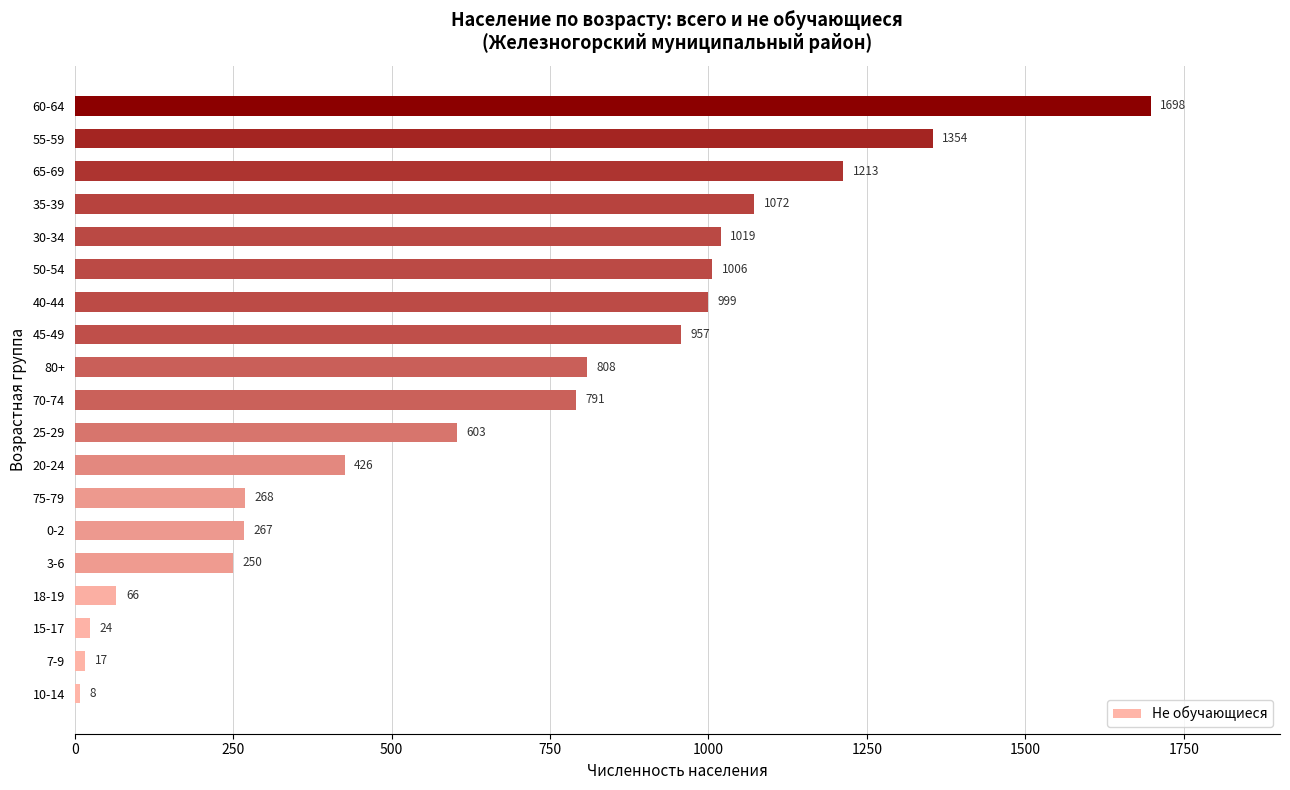

Reading top to bottom, what are all the values shown in this chart?

60-64=1698	55-59=1354	65-69=1213	35-39=1072	30-34=1019	50-54=1006	40-44=999	45-49=957	80+=808	70-74=791	25-29=603	20-24=426	75-79=268	0-2=267	3-6=250	18-19=66	15-17=24	7-9=17	10-14=8